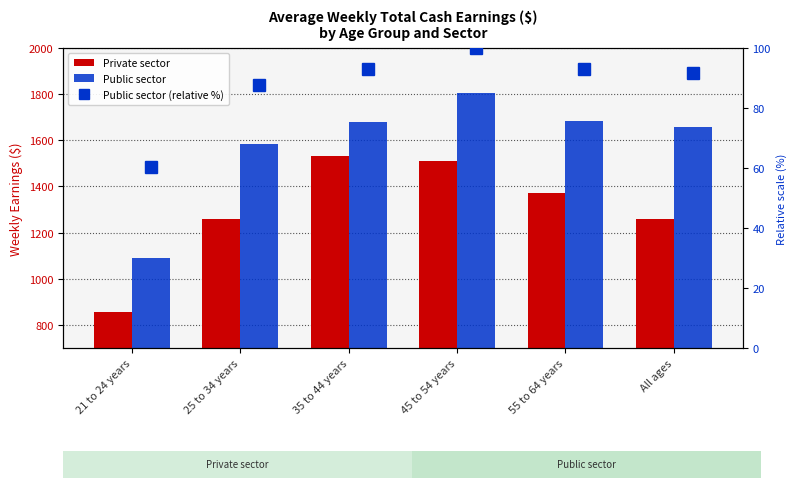

What value does the Private sector series have at All ages?

1257.3